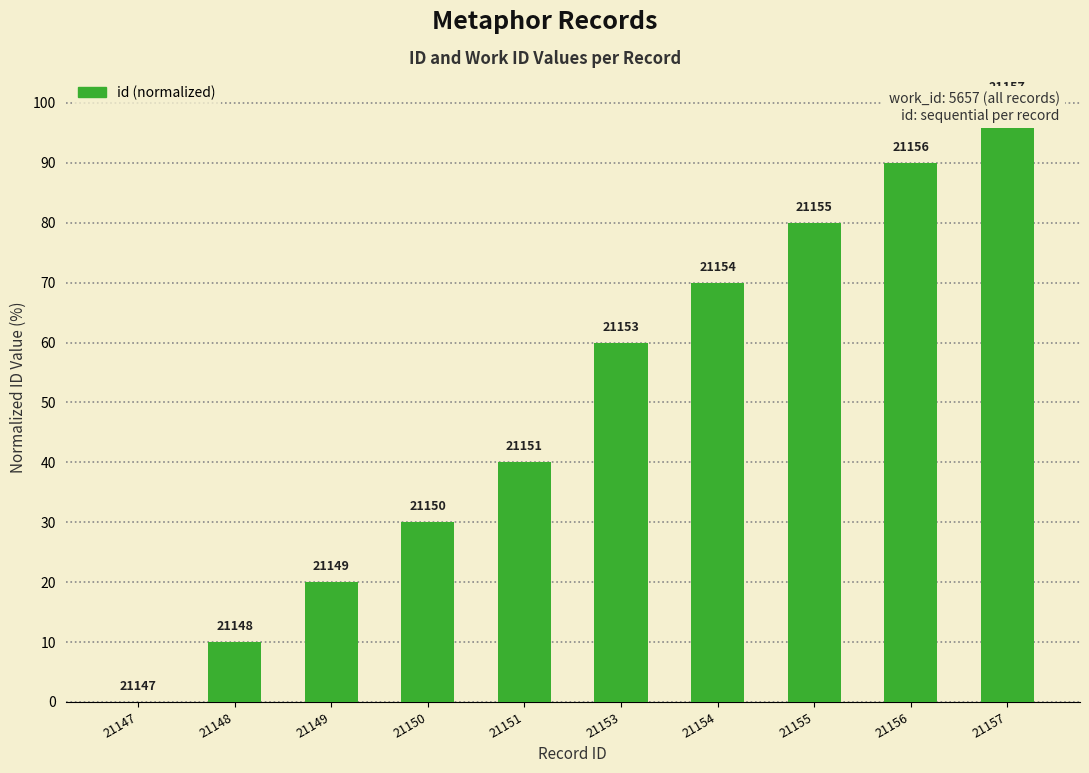

At which label is the value closest to 50?

21151